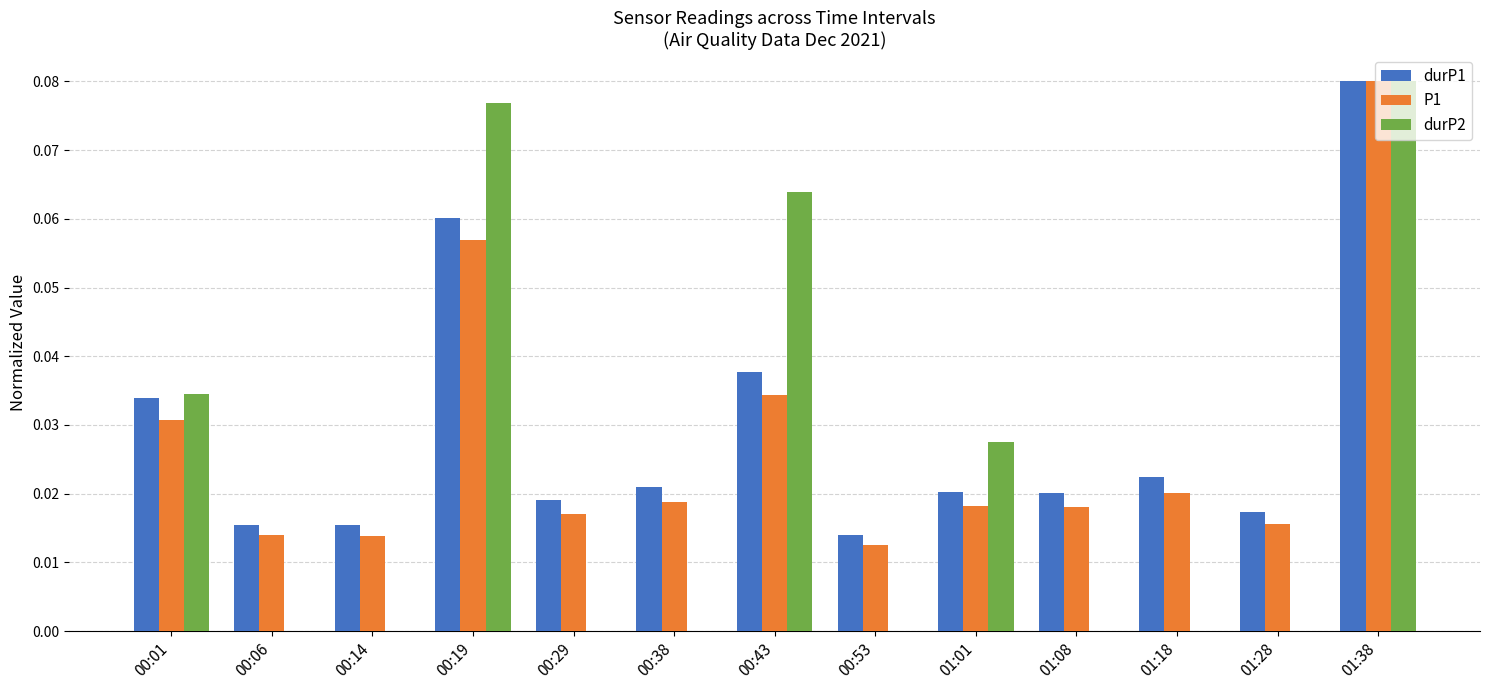

What is the sum of all durP1 values?

0.4